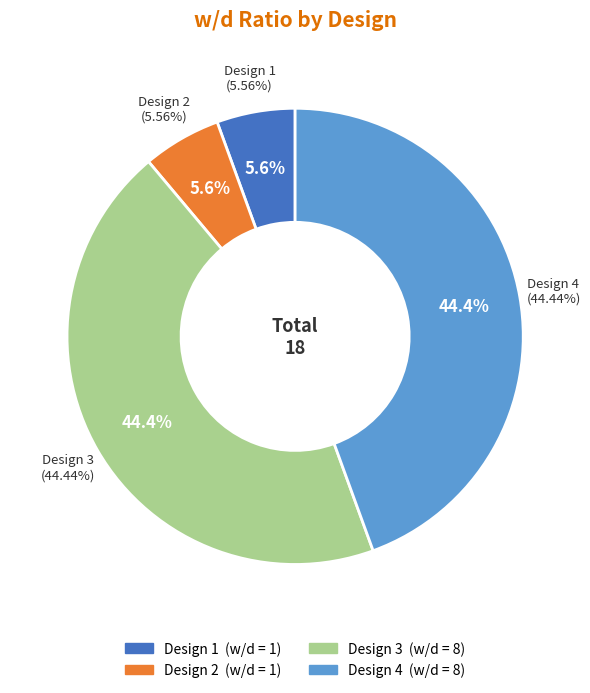

Count the number of slices in the pie.

4